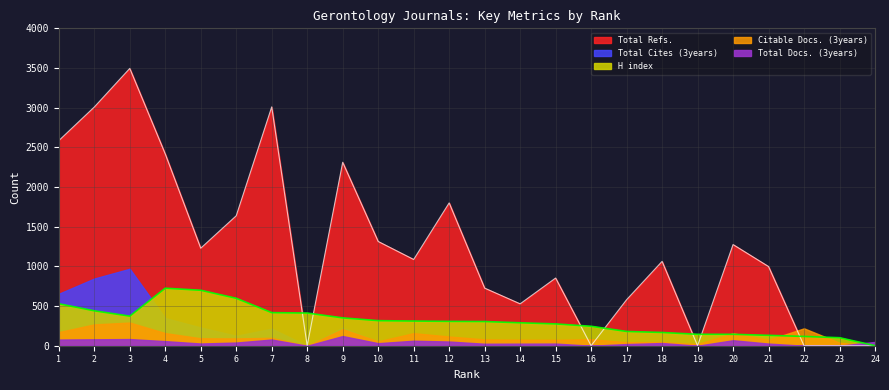

List the series in order of their peak value, lowest first.

Total Docs. (3years), Citable Docs. (3years), H index, Total Cites (3years), Total Refs.